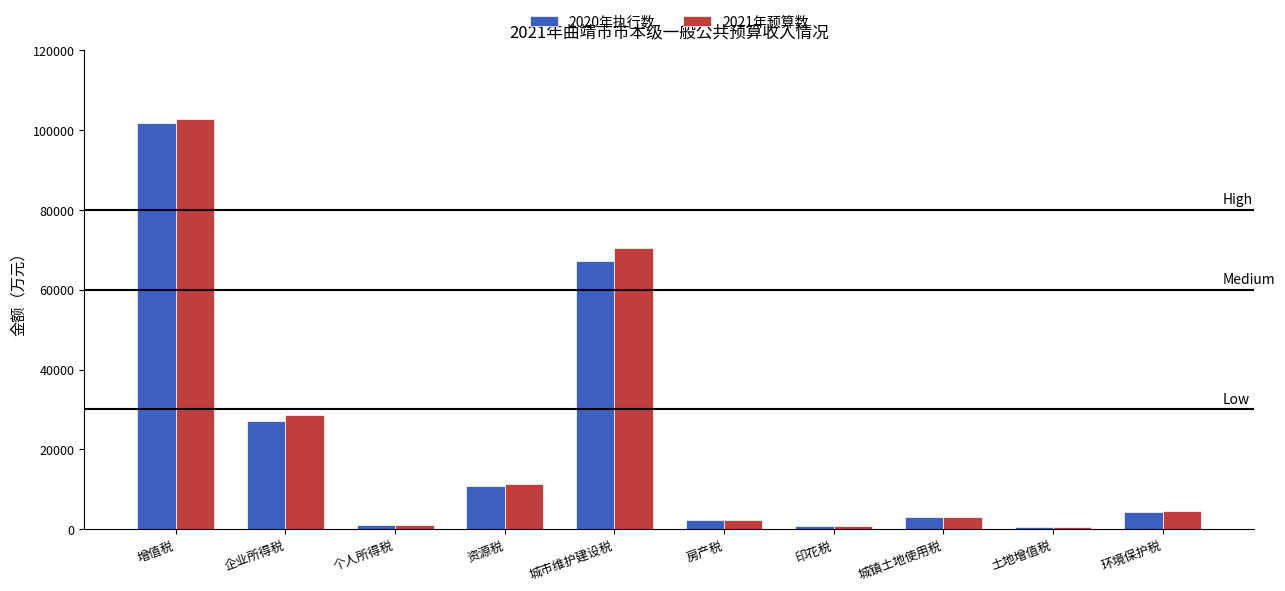

Which label corresponds to the largest value in the chart?

增值税